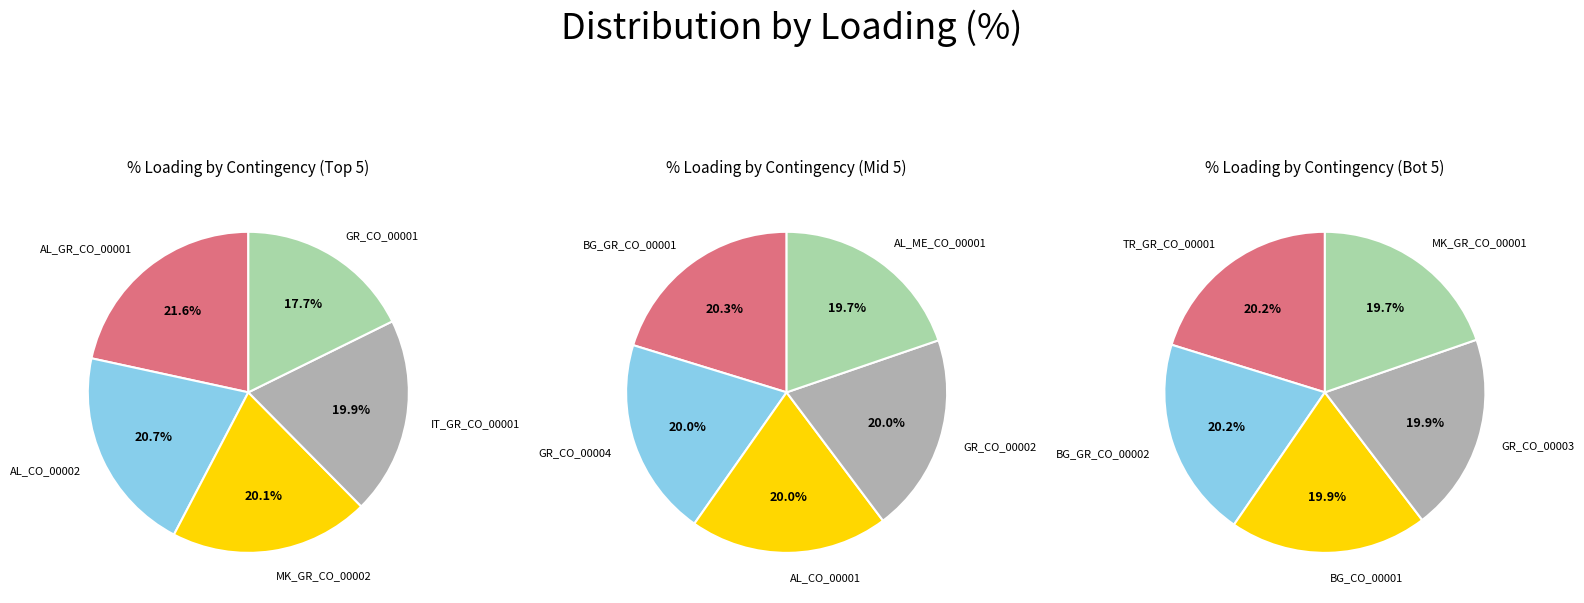

Which category has the smallest portion of the pie?

MK_GR_CO_00001